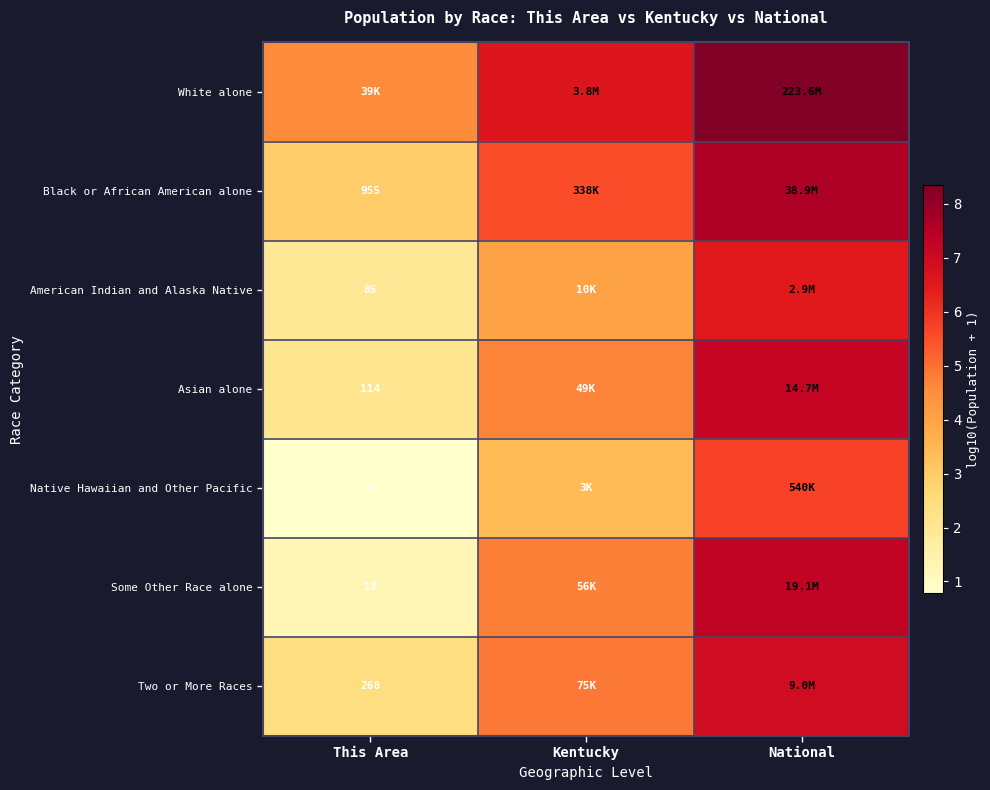

What is the average value of the Black or African American alone series?

5.4